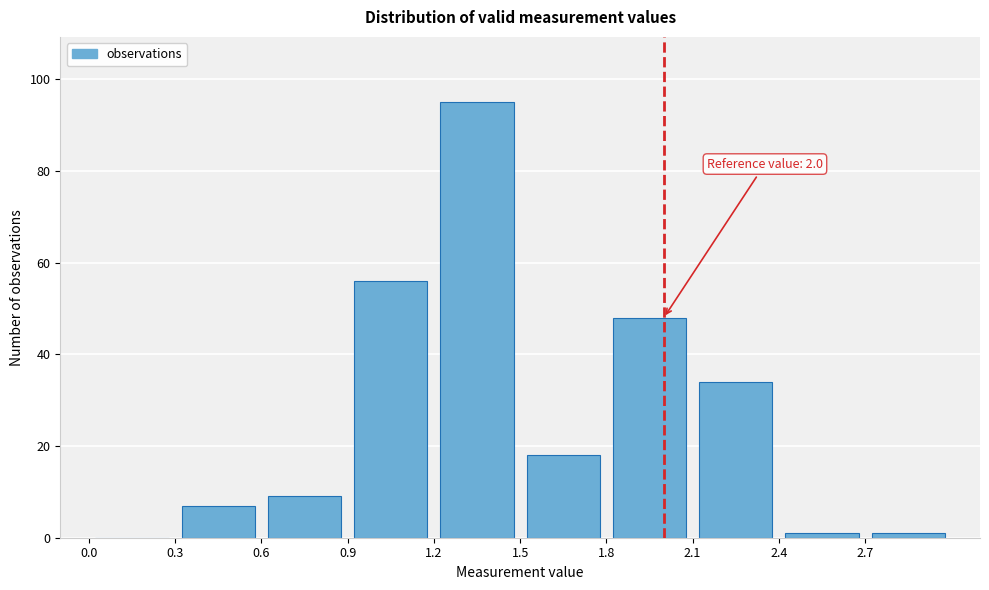

Which range on the x-axis has the tallest bar?

1.2 to 1.5